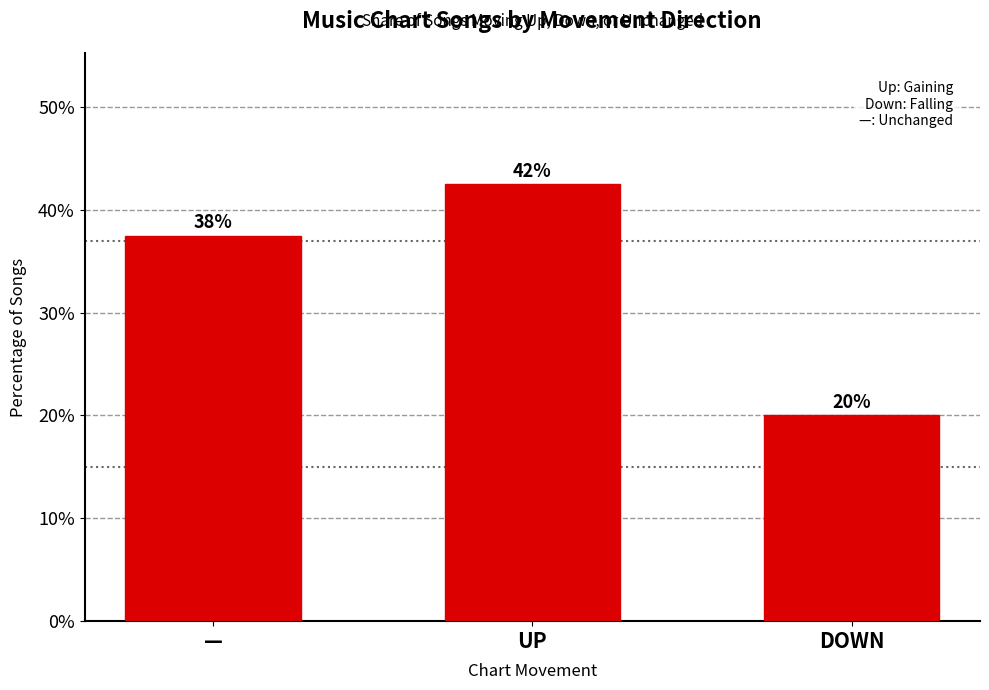

List the labels in order of value, largest first.

UP, —, DOWN